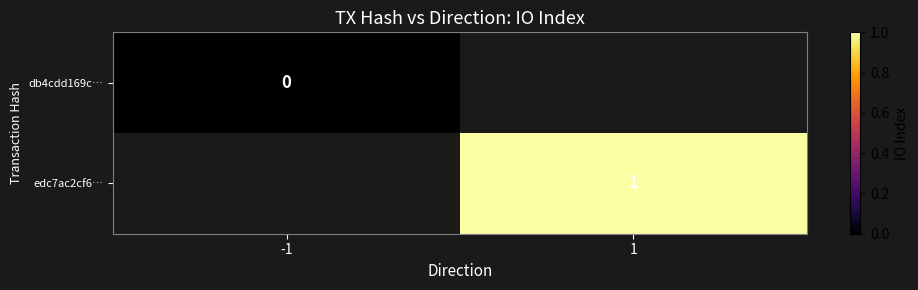

How many distinct data groups are displayed?

2